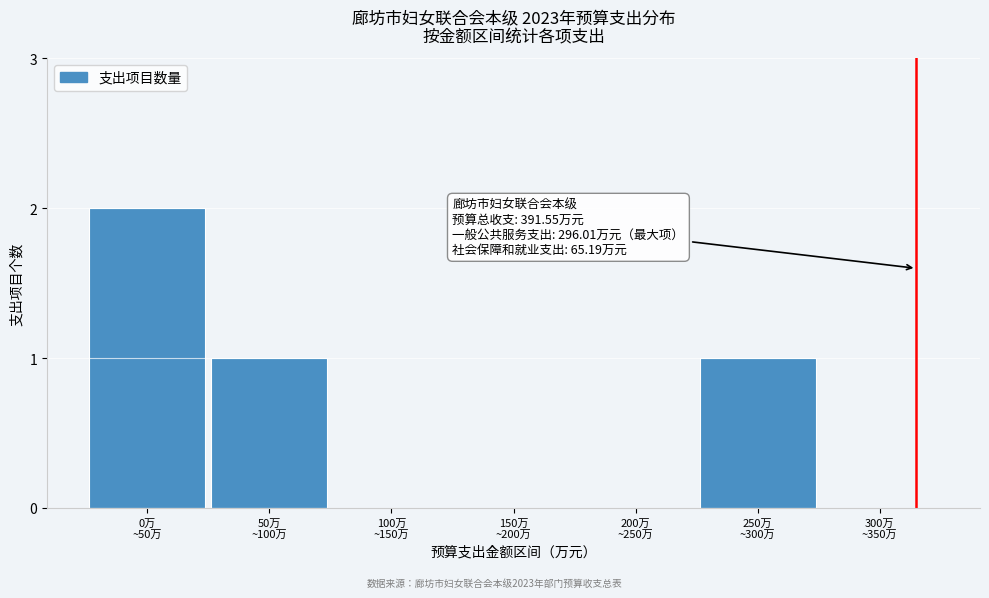

What is the sum of all values?

4